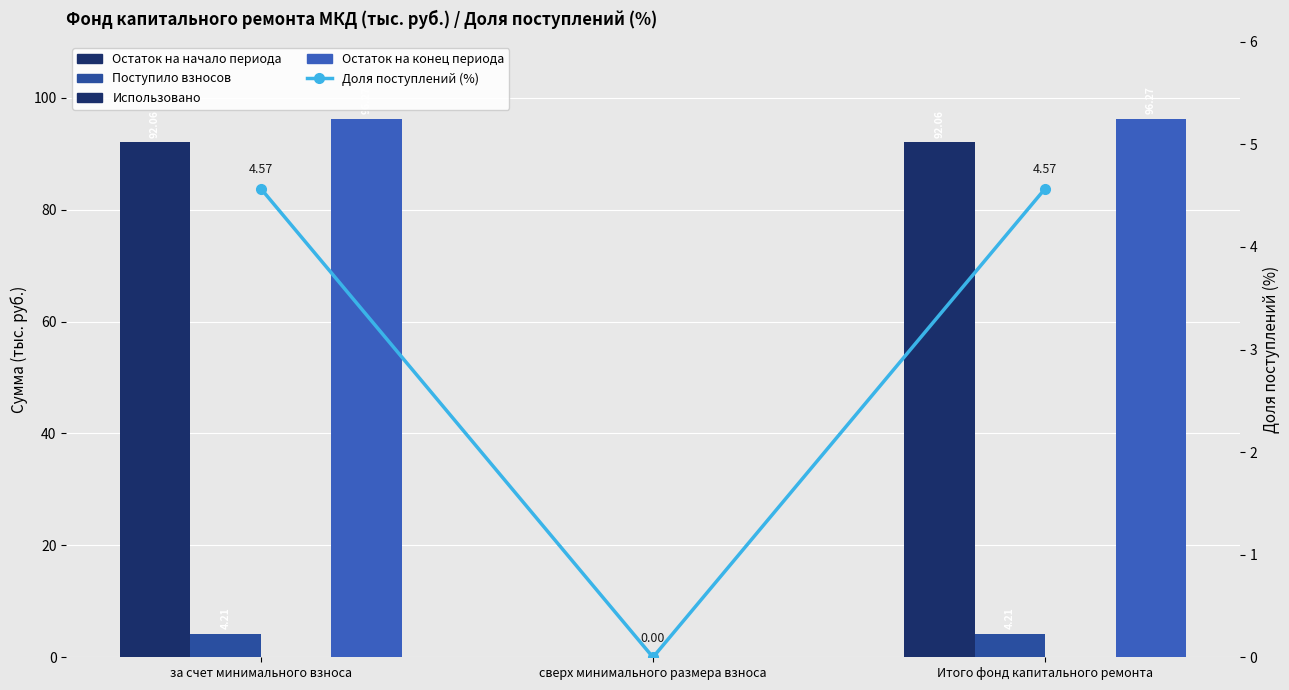

Between за счет минимального взноса and сверх минимального размера взноса, which series saw the biggest shift?

Остаток на конец периода